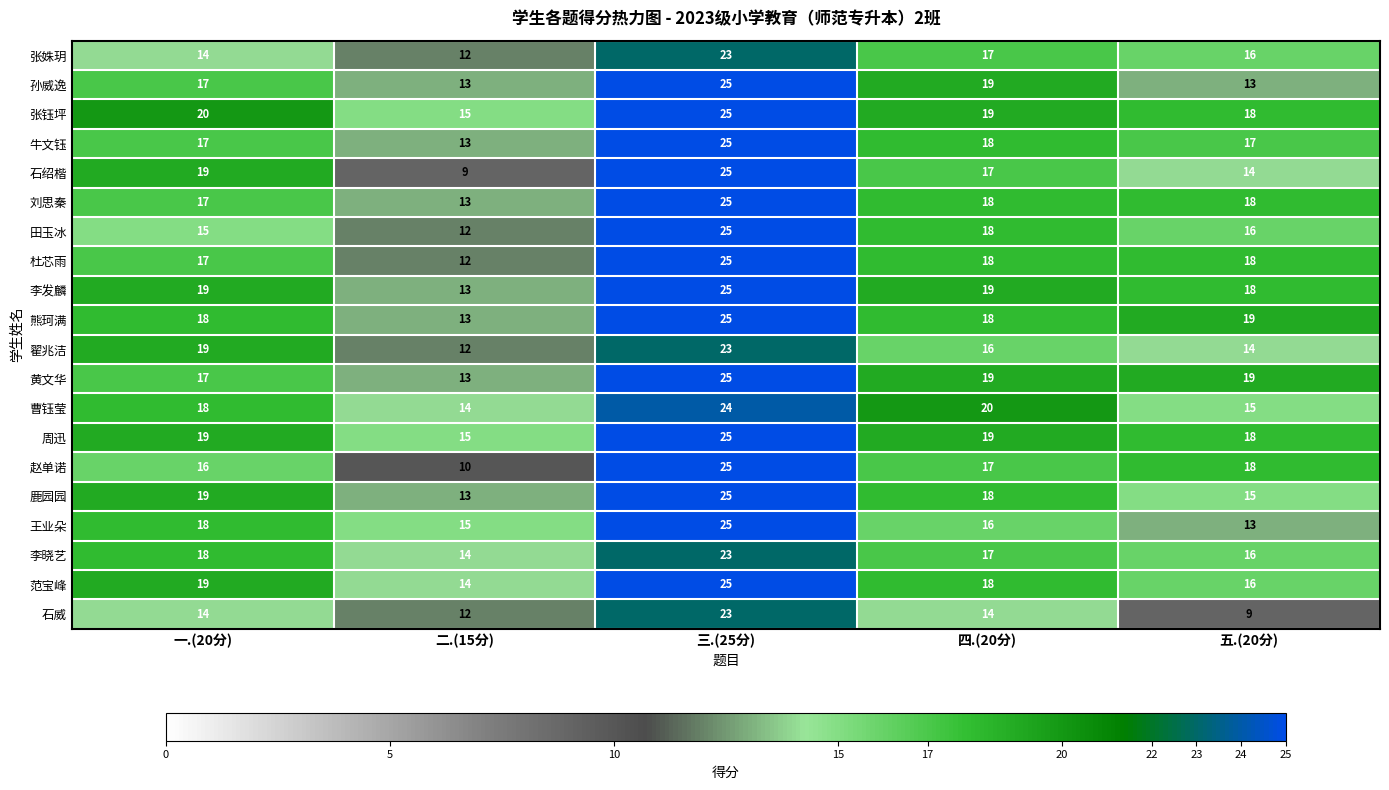

Which series changed the most between 一.(20分) and 二.(15分)?

石绍楷